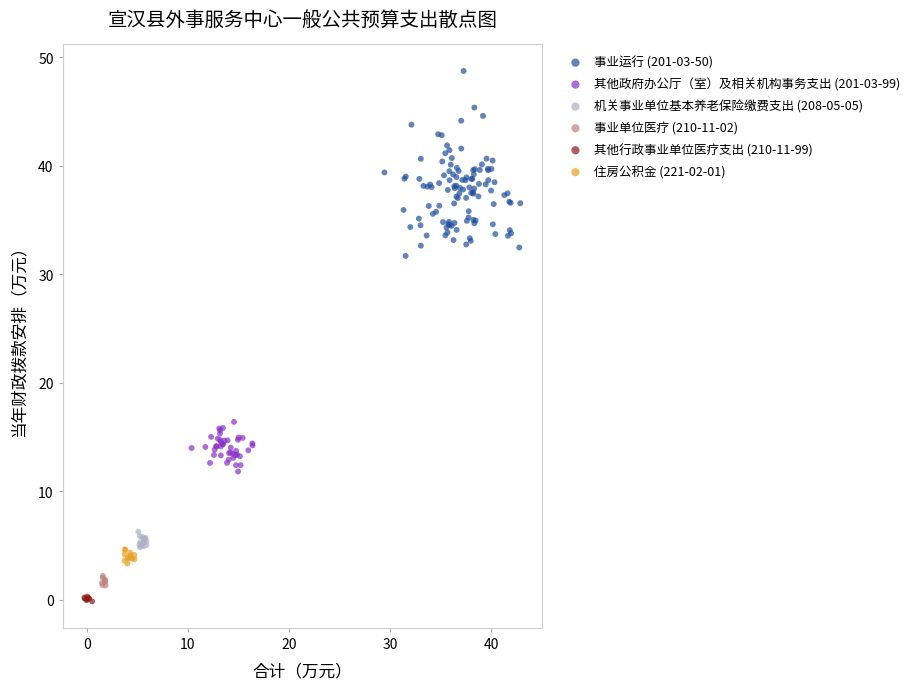

Which series has the largest Y range (max minus min)?

事业运行 (201-03-50)